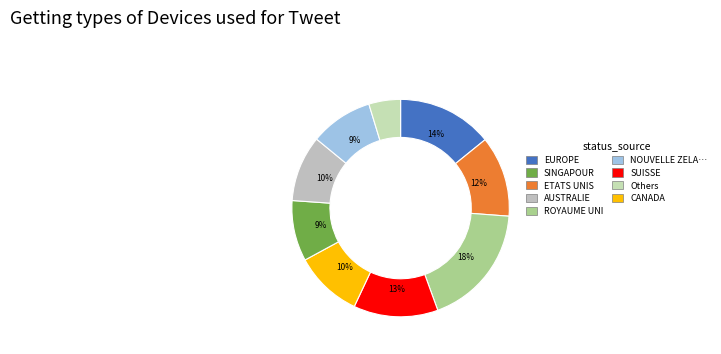

Count the number of slices in the pie.

9